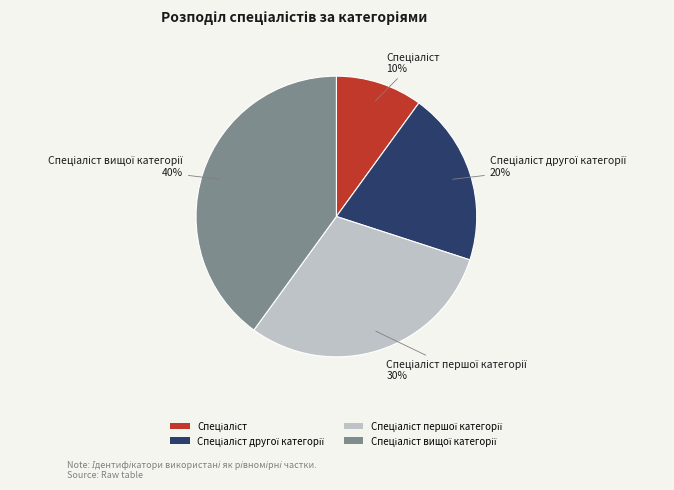

Is there a majority slice in this chart?

No